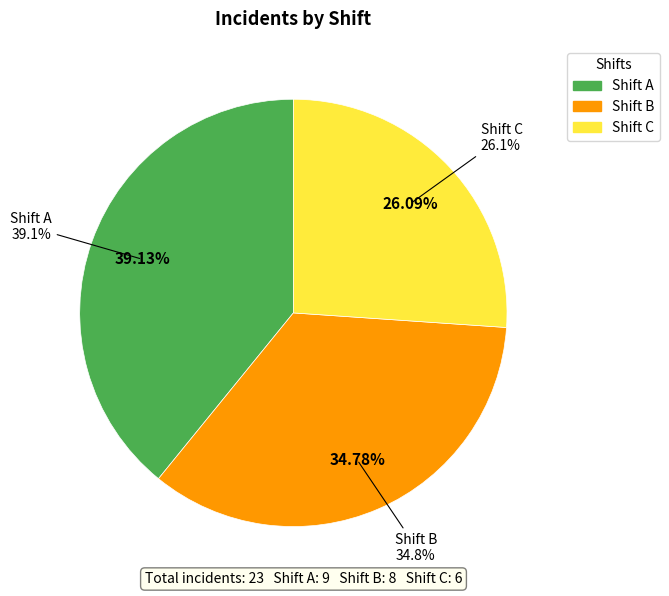

True or false: B accounts for 35% of the total.

True